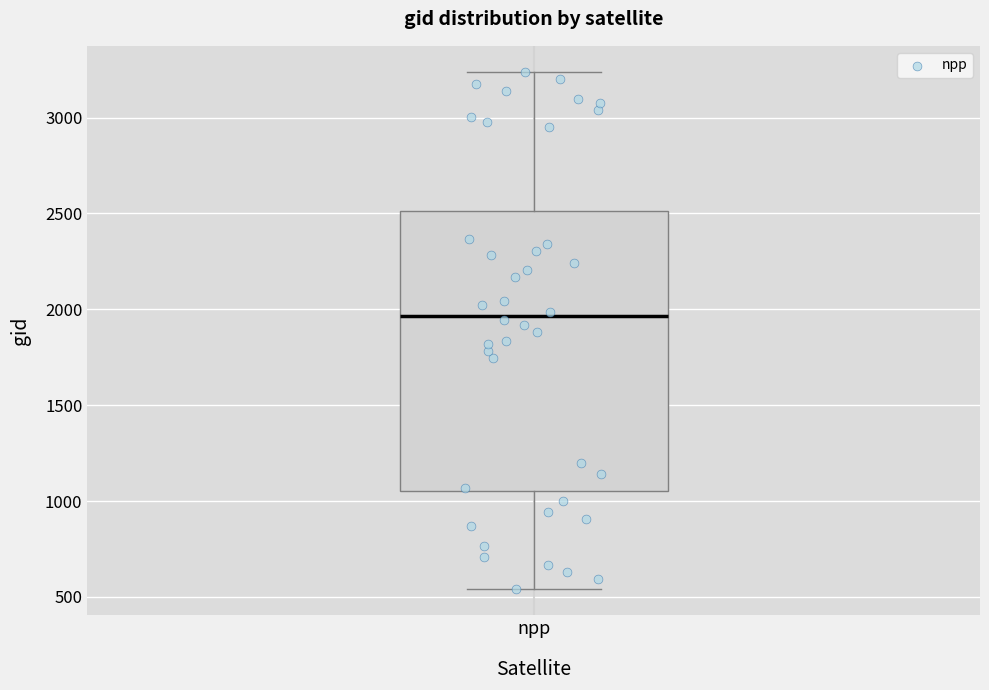

Transcribe this box plot: give where the median line is, the range the box spans, and where the two whiskers end, as read against the y-axis. The values are not printed on the chart, so give them approximately, as read against the axis.

median 1950, box 1050 to 2500, whiskers 550 to 3250